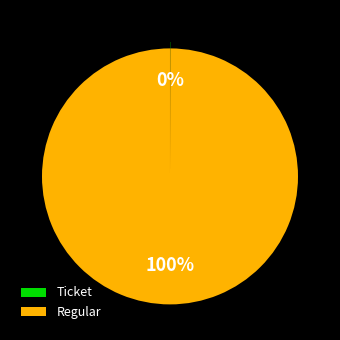

What percentage is the Regular slice, to the nearest percent?

100%